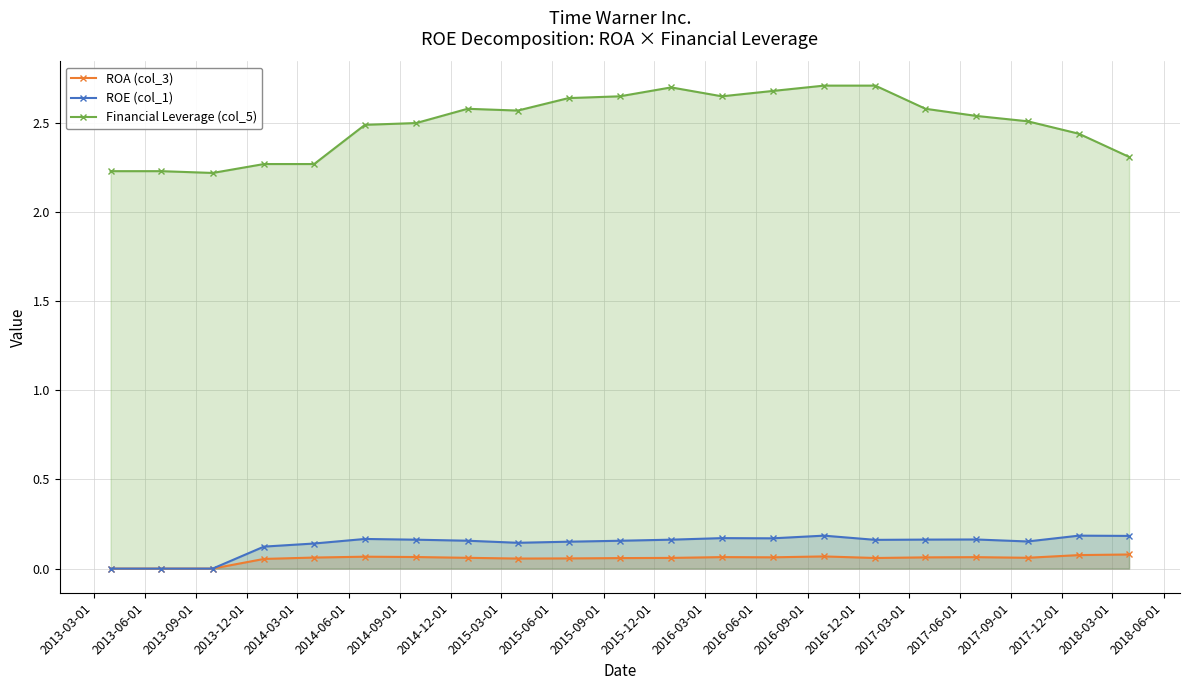

Which series has the widest spread of values?

Financial Leverage (col_5)